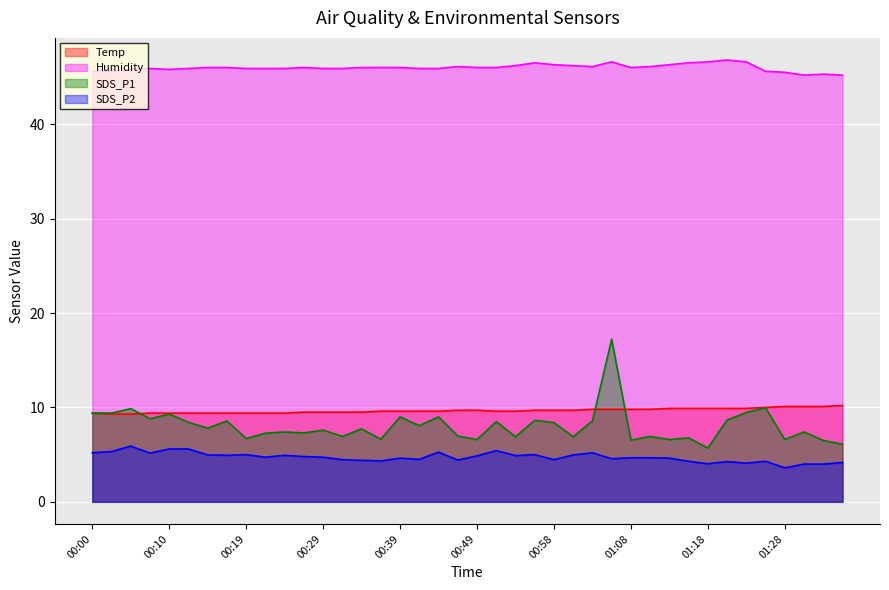

How many interior local valleys does the SDS_P2 series have?

12